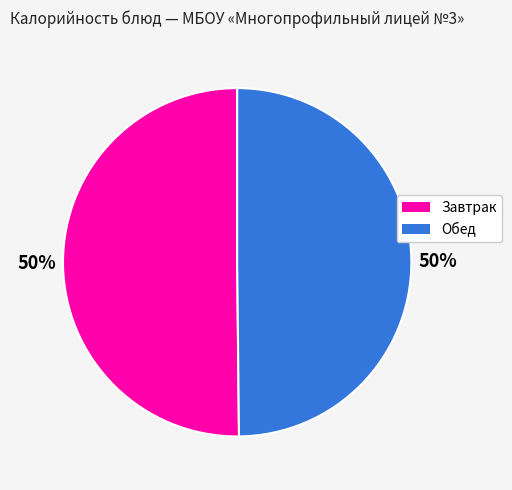

To the nearest percent, what is the average slice percentage?

50%